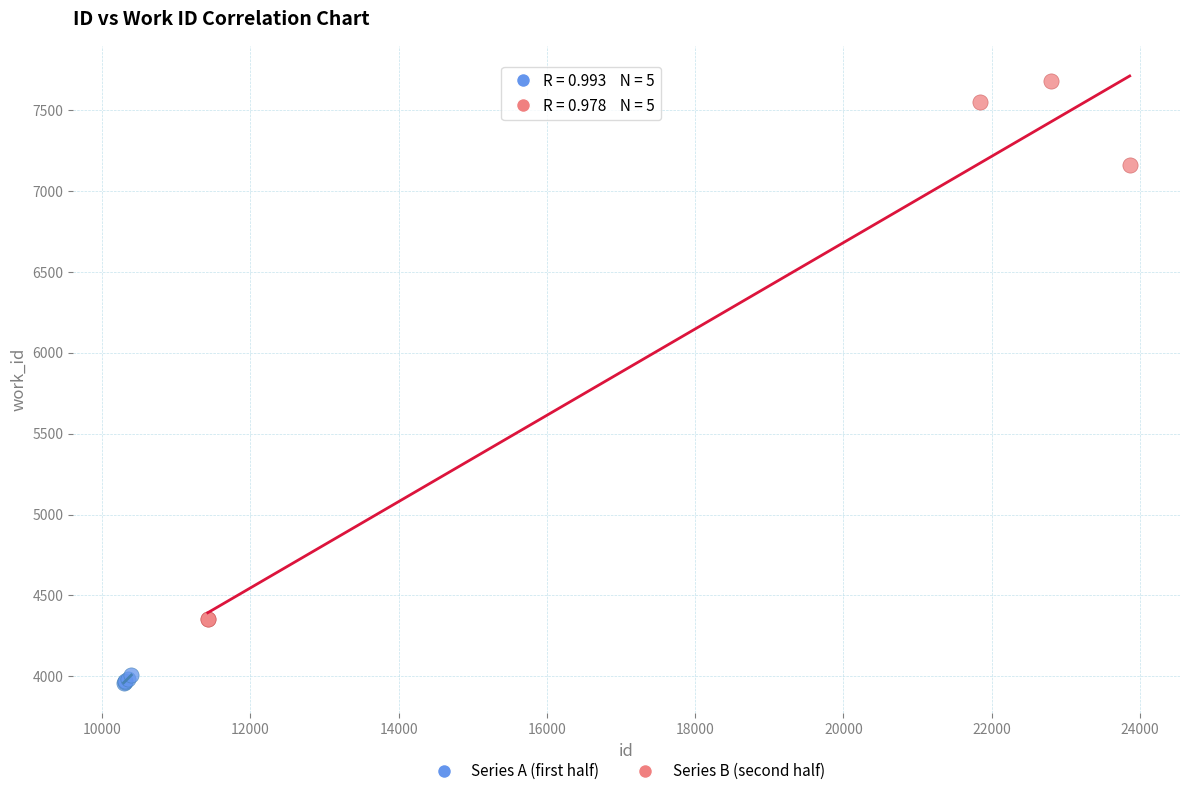

What are all the series names shown in the legend?

Series A (first half), Series B (second half)